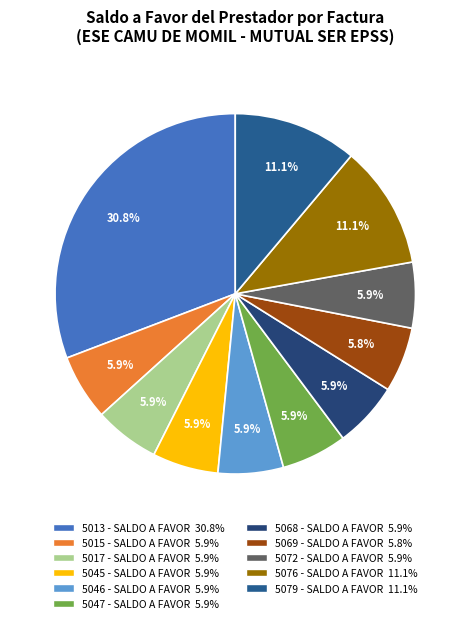

What is the smallest slice in the pie chart?

5069 - SALDO A FAVOR